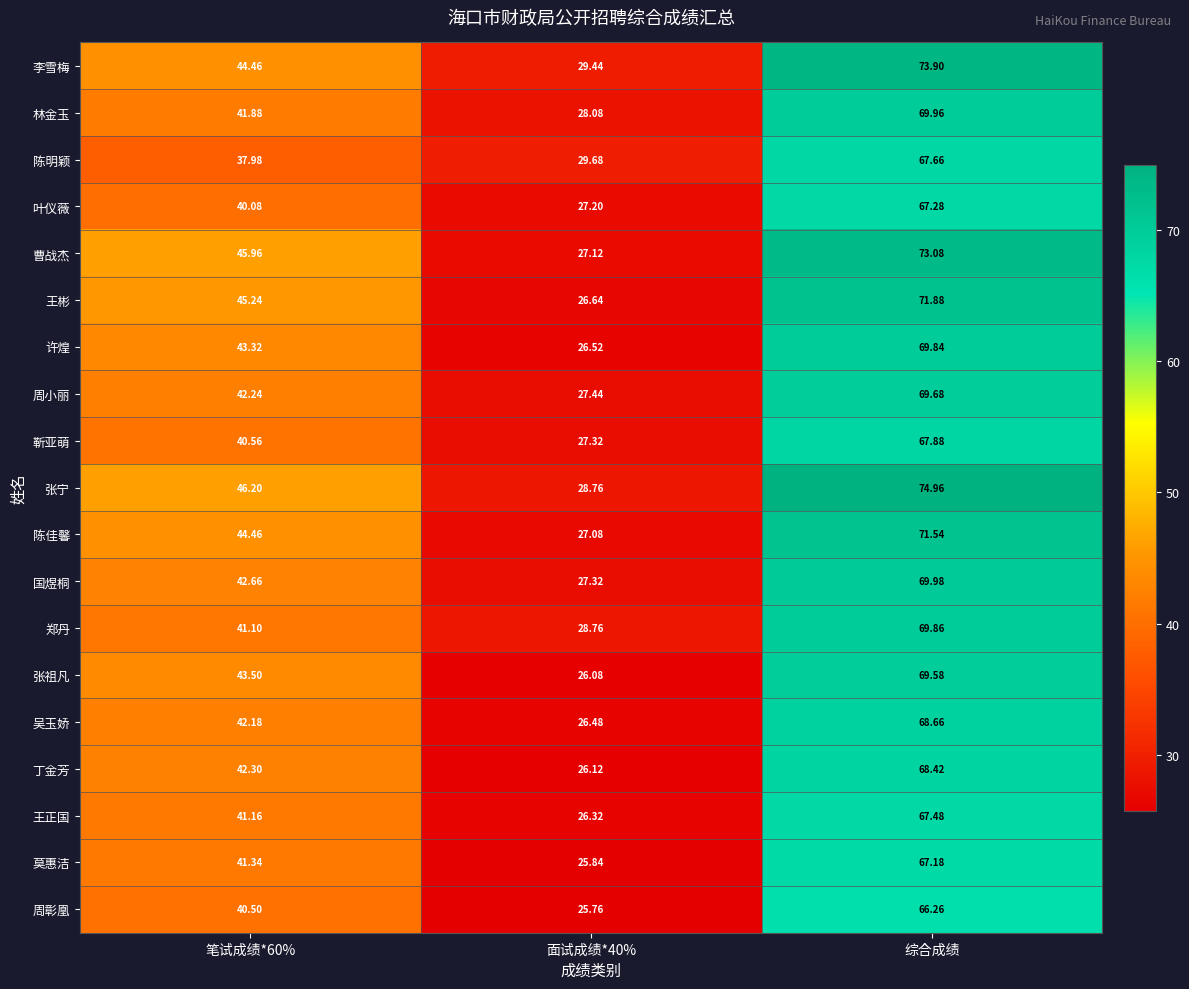

Is the value of 靳亚萌 at 综合成绩 greater than the value of 王正国 at 综合成绩?

Yes